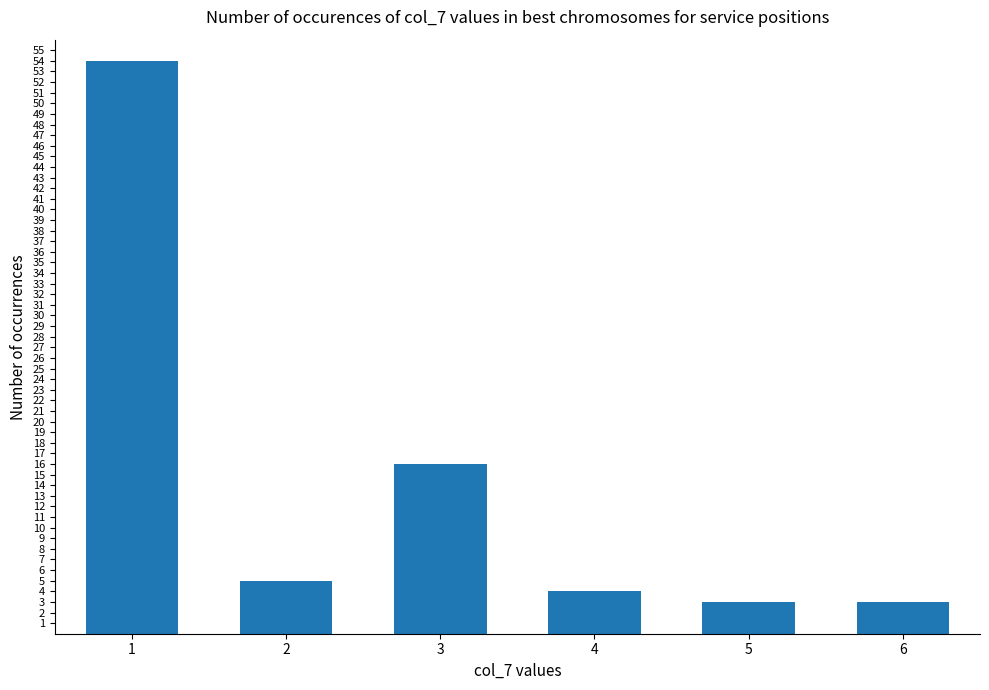

What is the average value?

14